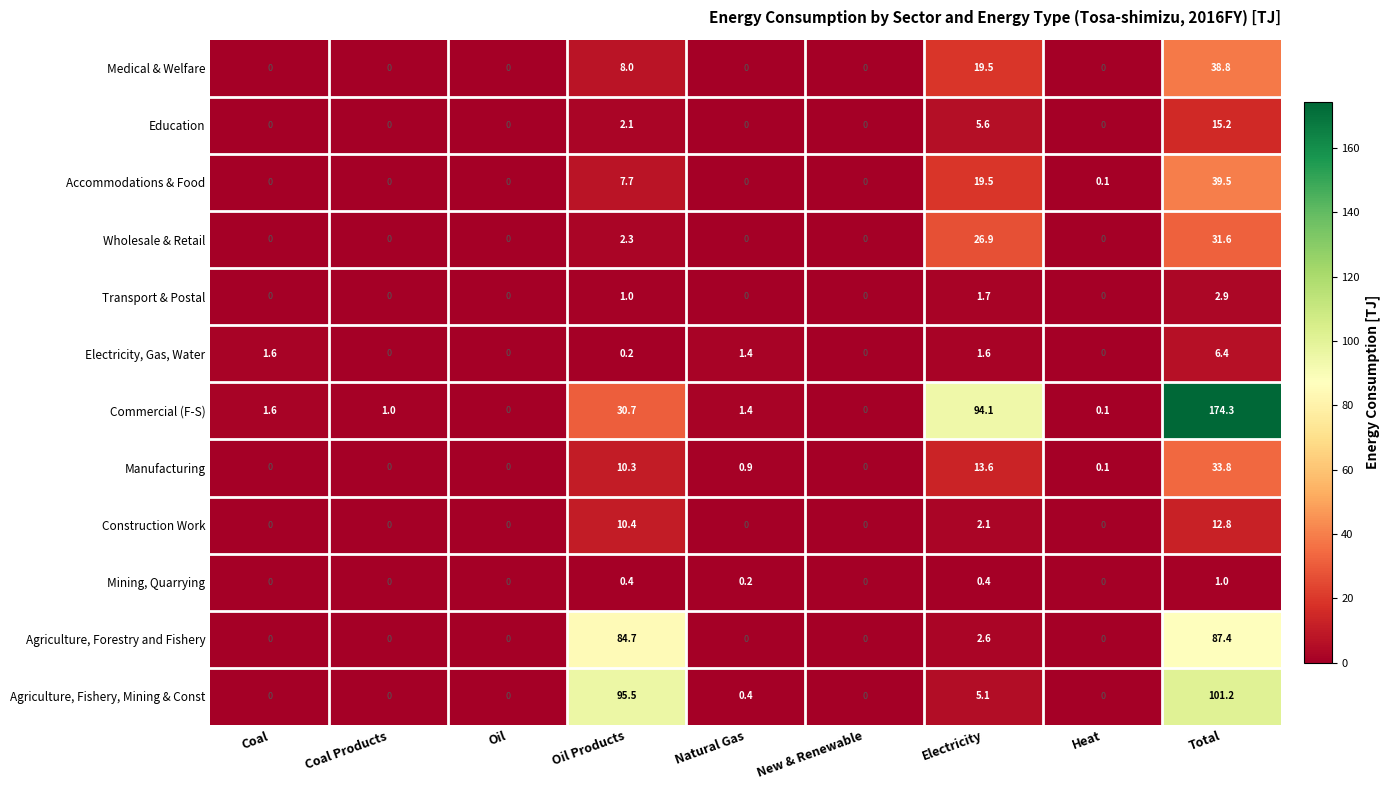

Which series has the largest range (max minus min)?

Commercial (F-S)